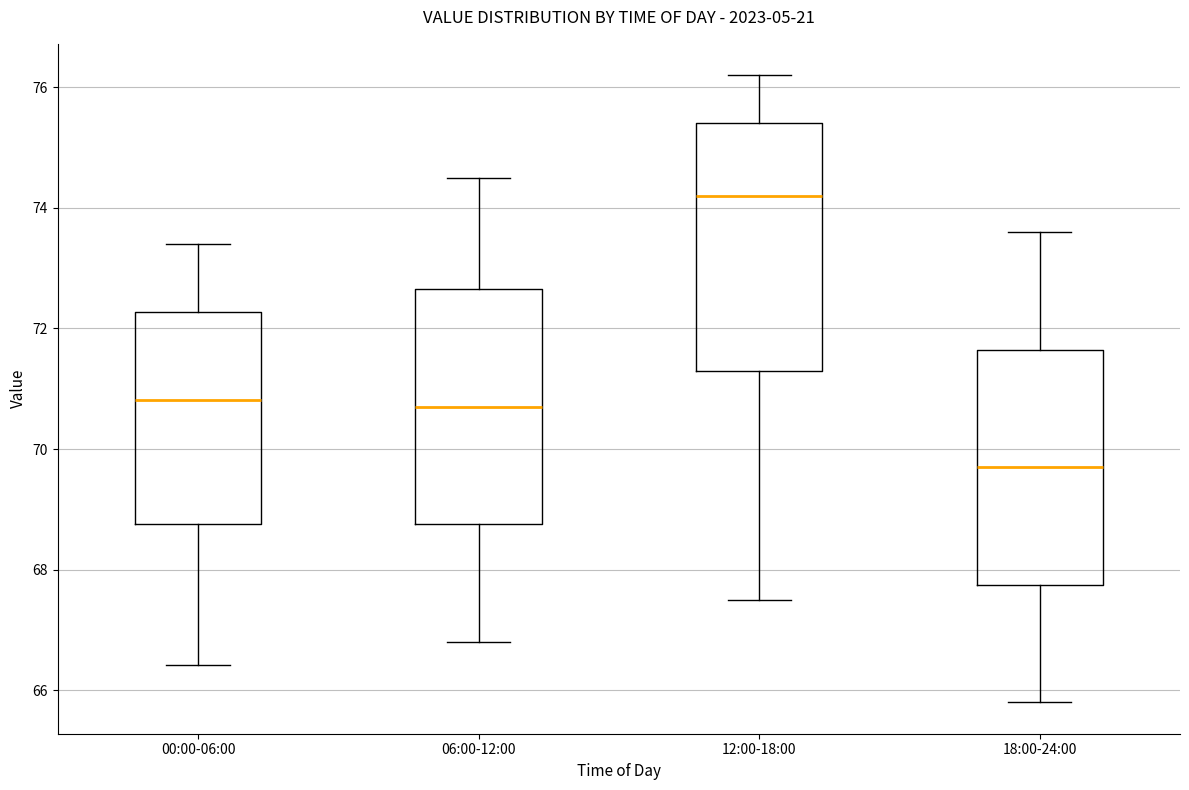

Reading left to right, read every box against the y-axis: the position of its median line, the range the box covers, and the ends of its whiskers. The values are not printed on the chart, so give them approximately, as read against the axis.

00:00-06:00: median 70.8, box 68.8 to 72.2, whiskers 66.4 to 73.4
06:00-12:00: median 70.8, box 68.8 to 72.6, whiskers 66.8 to 74.6
12:00-18:00: median 74.2, box 71.4 to 75.4, whiskers 67.6 to 76.2
18:00-24:00: median 69.8, box 67.8 to 71.6, whiskers 65.8 to 73.6